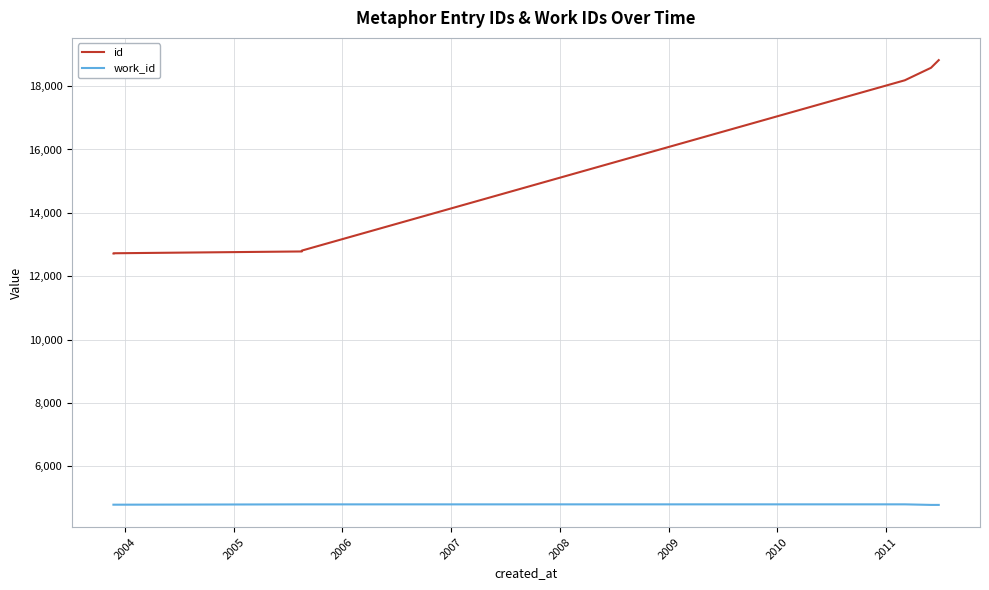

List the series in order of their peak value, highest first.

id, work_id